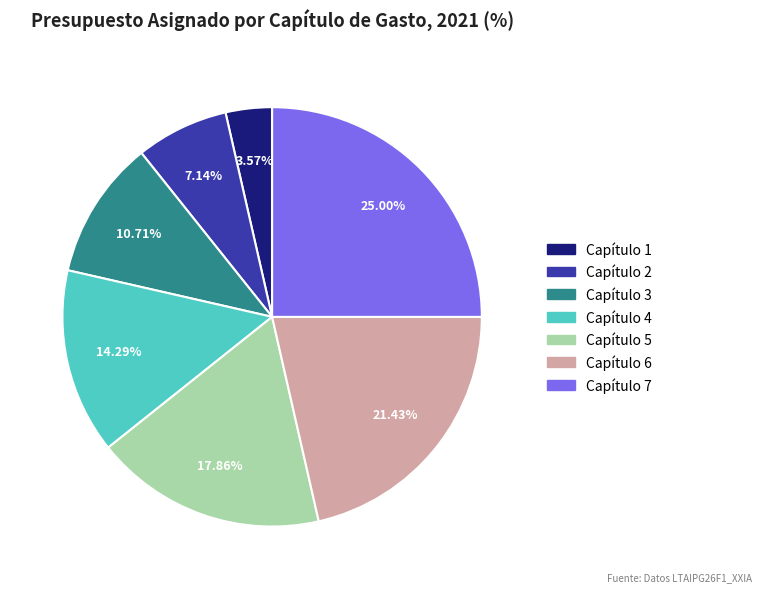

How many slices are in this pie chart?

7